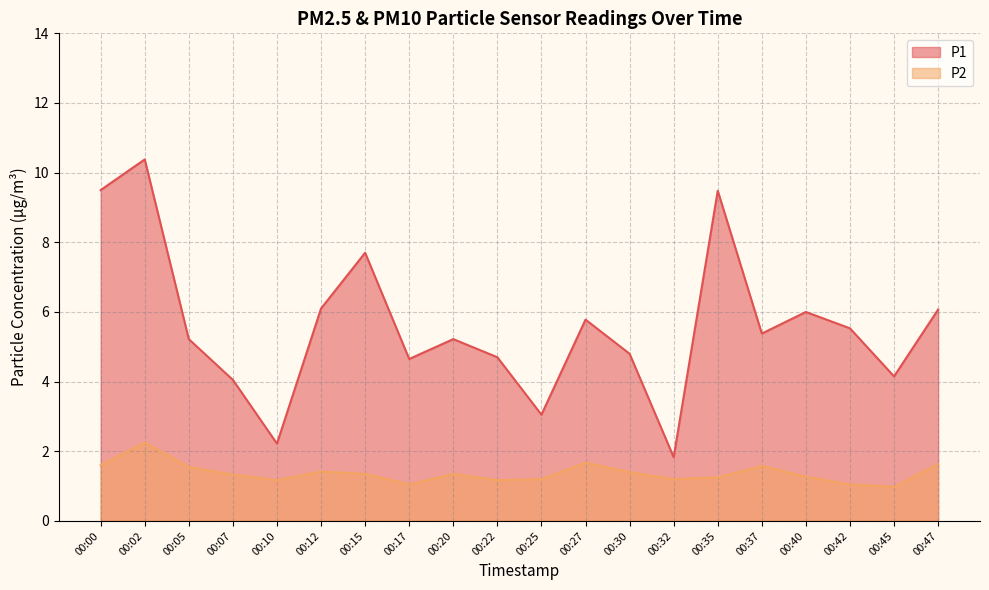

What is the value of the P2 point at the 4th from the left?

1.3